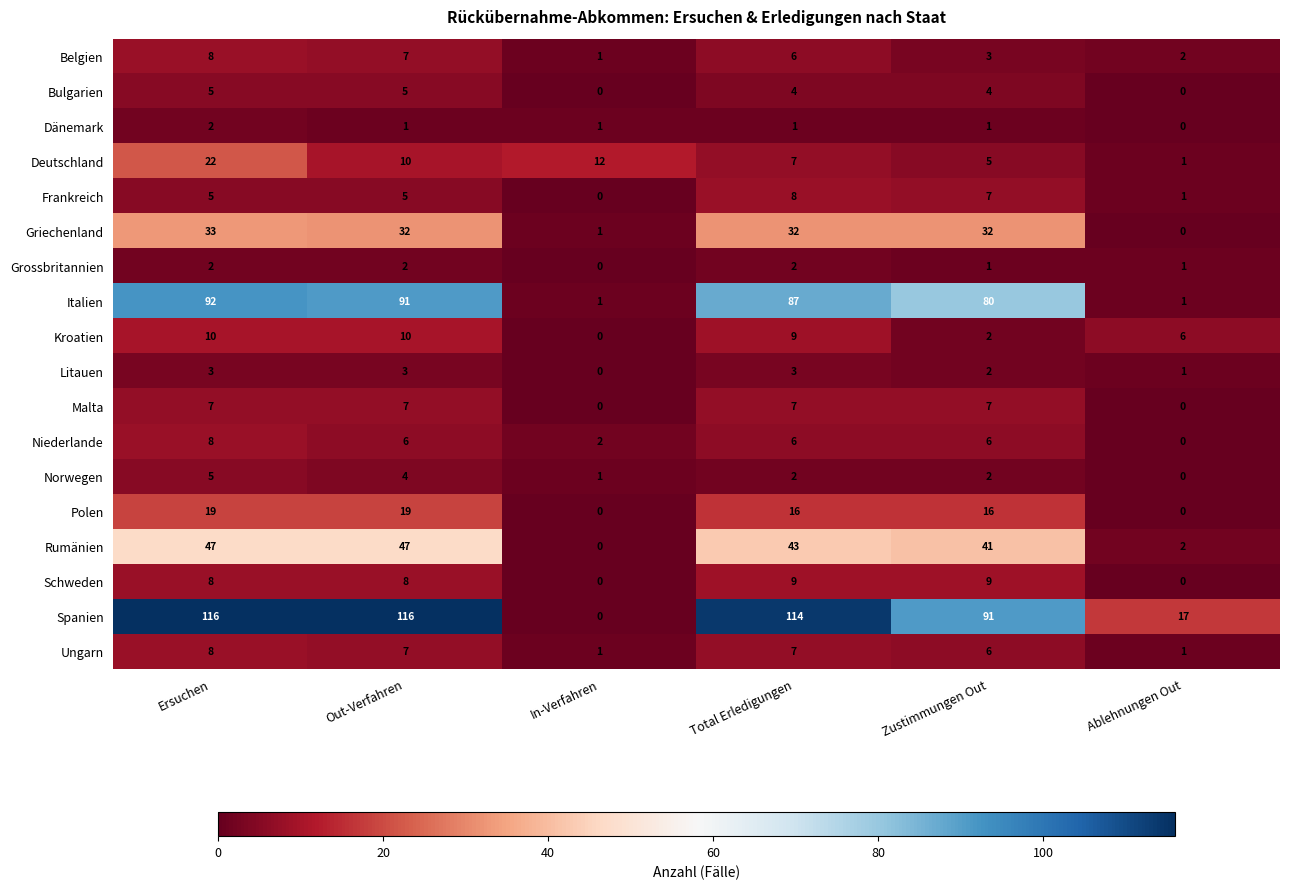

Is the value of Litauen at Total Erledigungen greater than the value of Schweden at Ablehnungen Out?

Yes